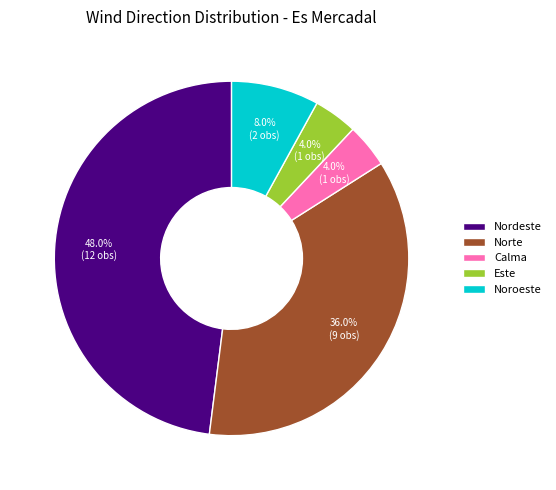

True or false: Noroeste accounts for 3% of the total.

False